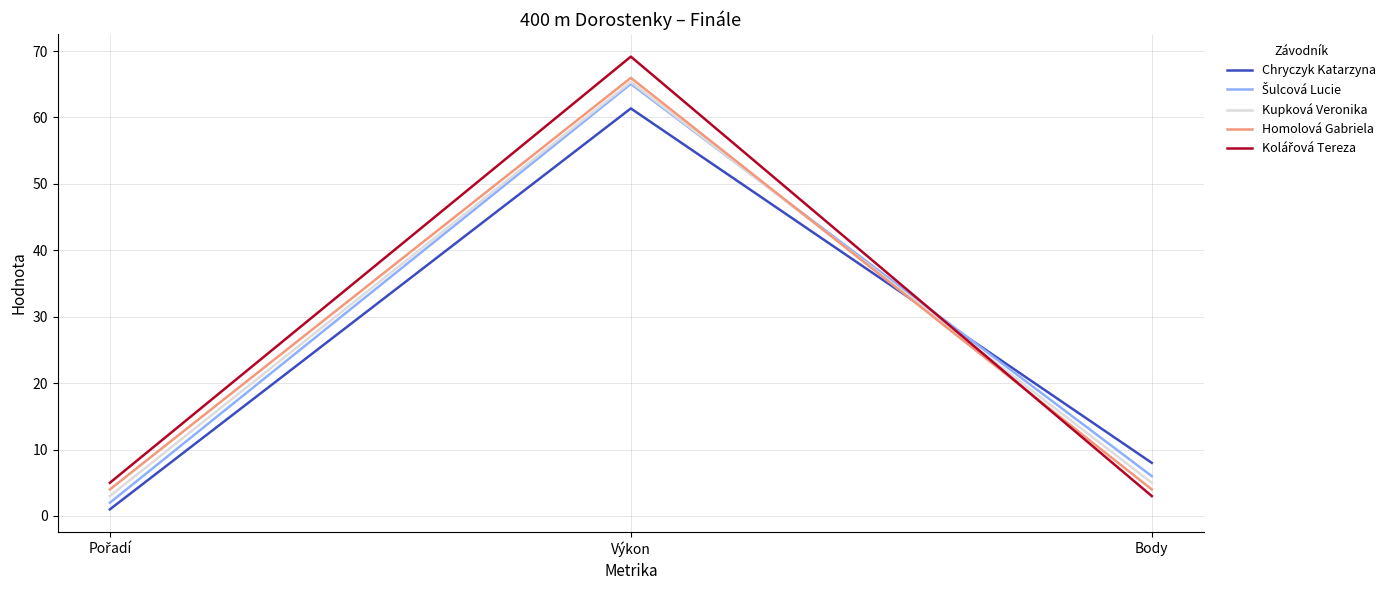

Read the Kupková Veronika value at Body.

5.0